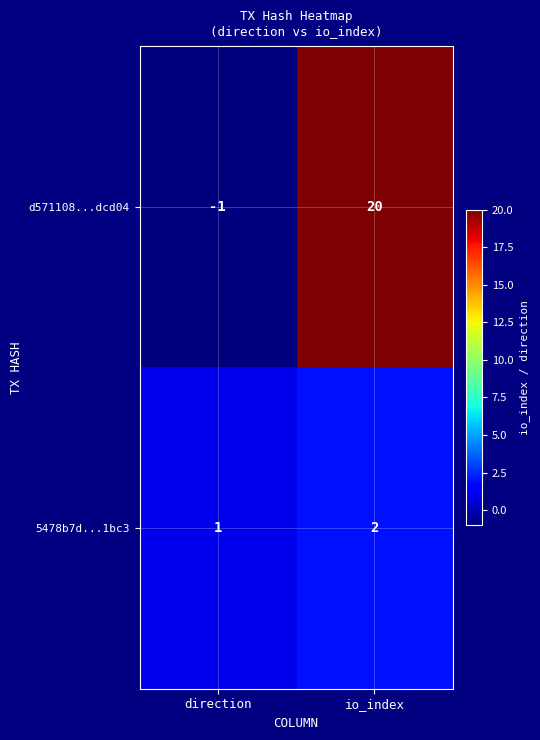

Which series has the largest total across all categories?

d571108...dcd04